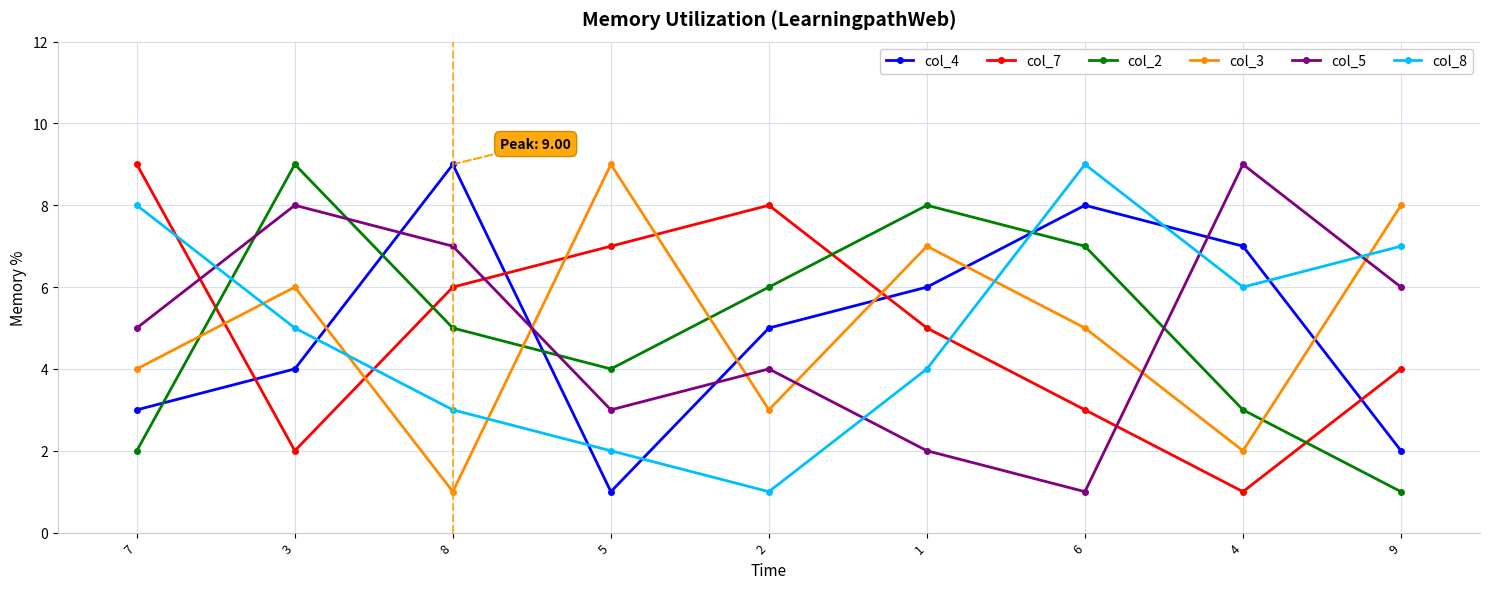

Where does the col_2 series first go above 5?

3